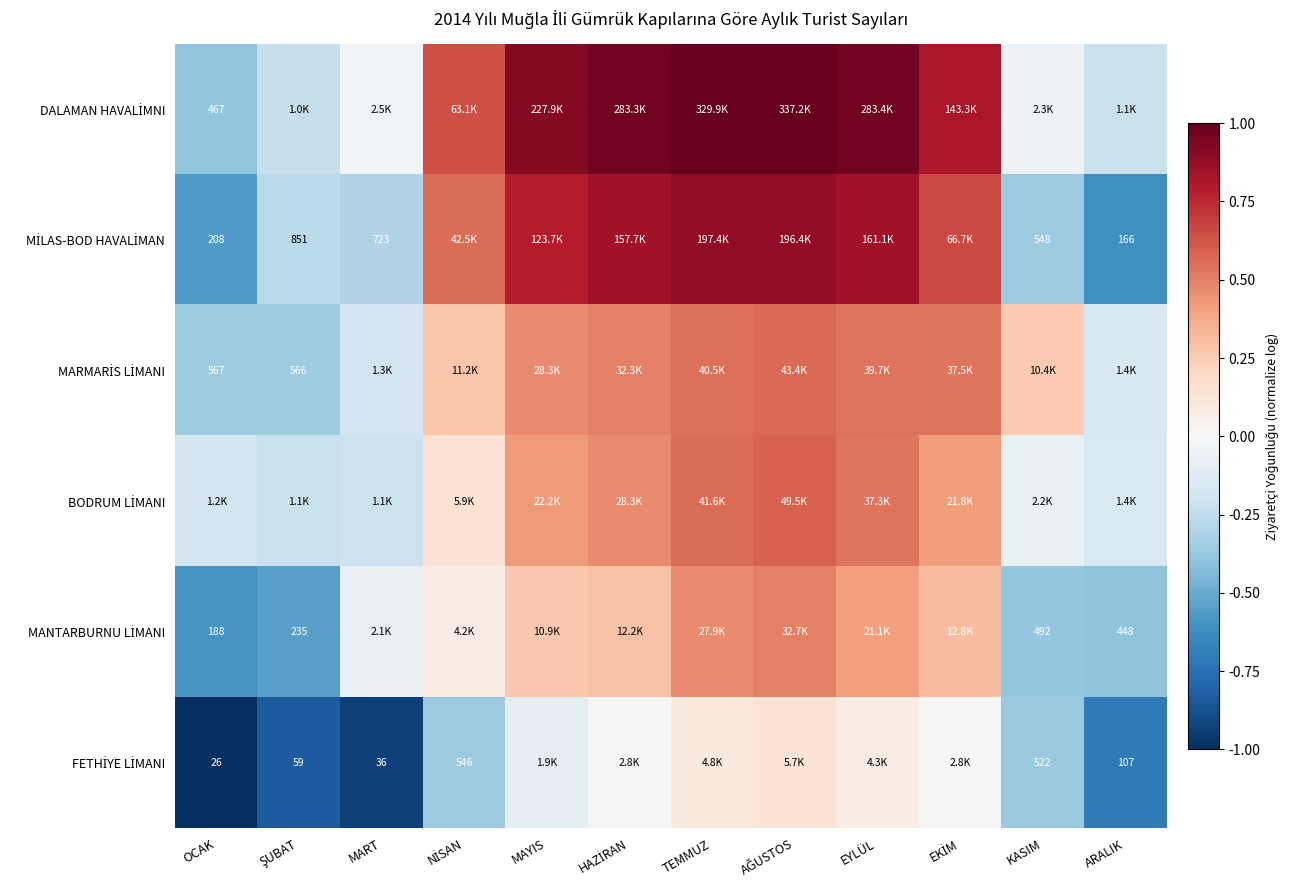

How many positive values does the MANTARBURNU LİMANI series have?

7